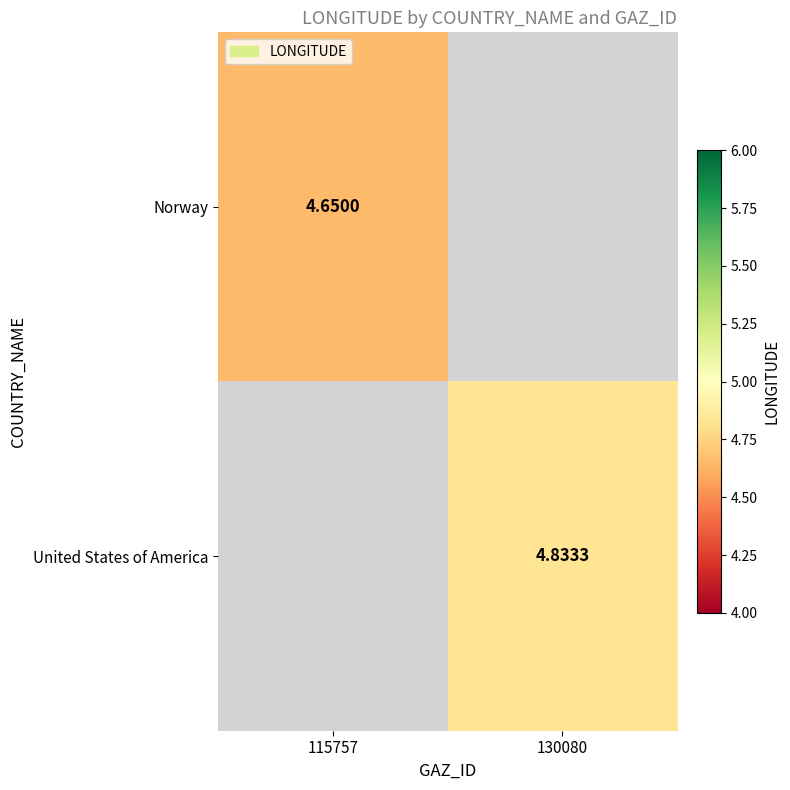

List the labels in order of United States of America value, smallest first.

115757, 130080